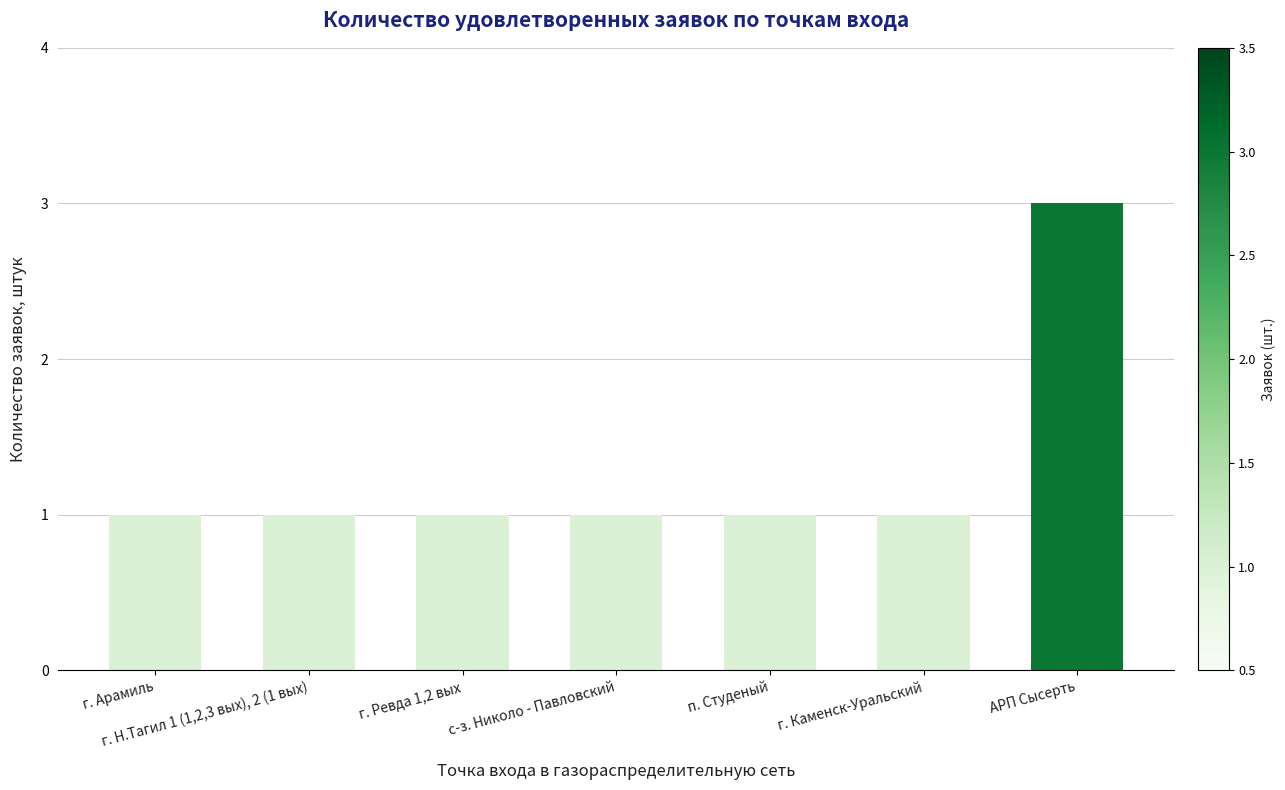

What is the label of the 3rd bar from the right?

п. Студеный